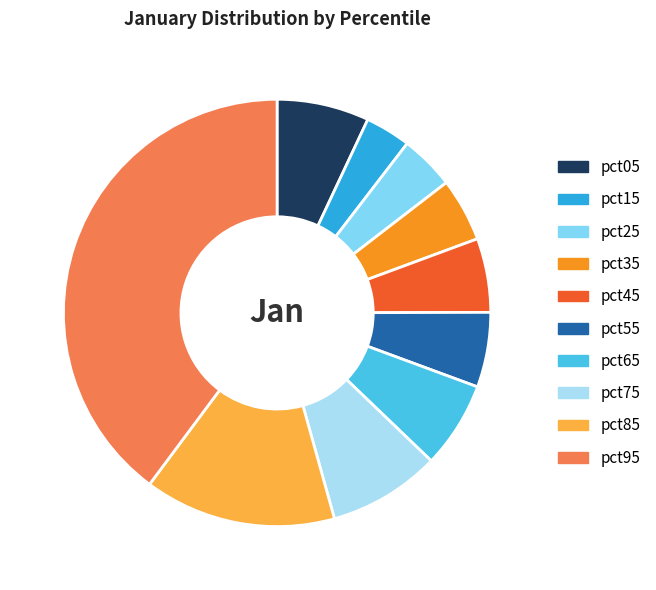

Is pct15 the majority of the pie?

No